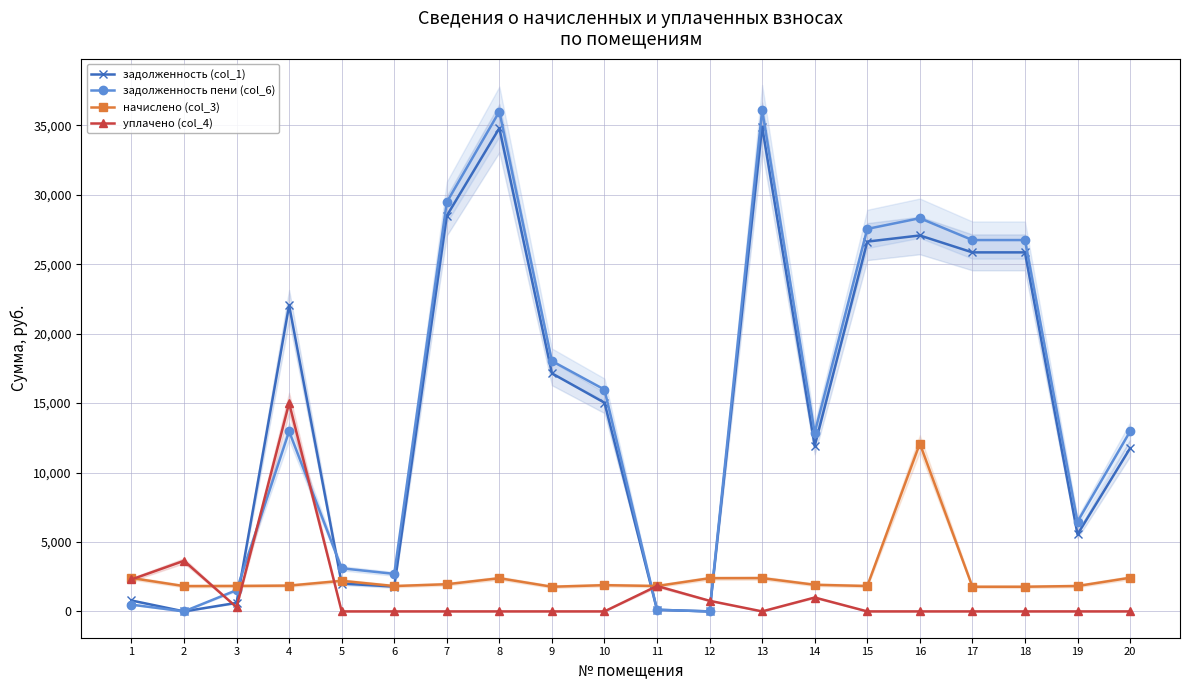

In задолженность (col_1), how many points are lower than both neighbors (excluding endpoints)?

5